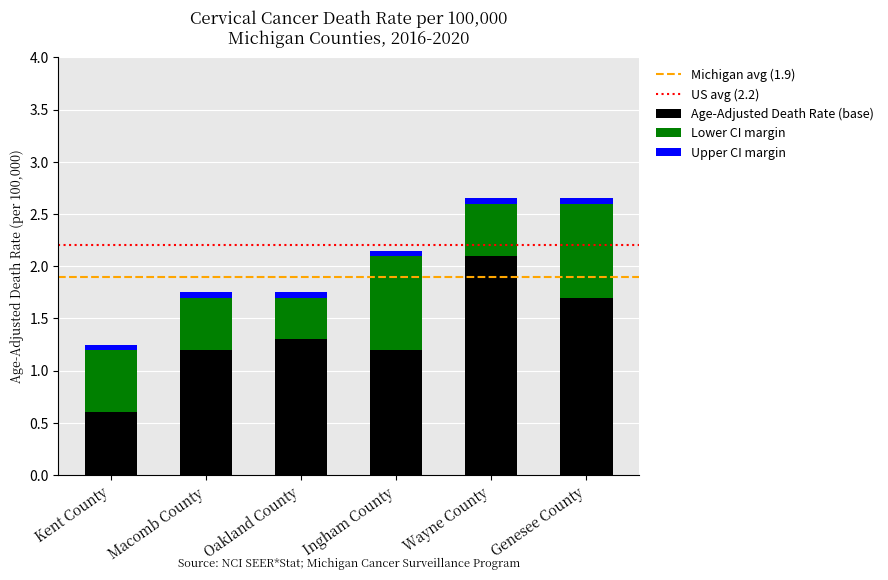

Reading right to left, transcribe the values for Age-Adjusted Death Rate (base).

1.7	2.1	1.2	1.3	1.2	0.6